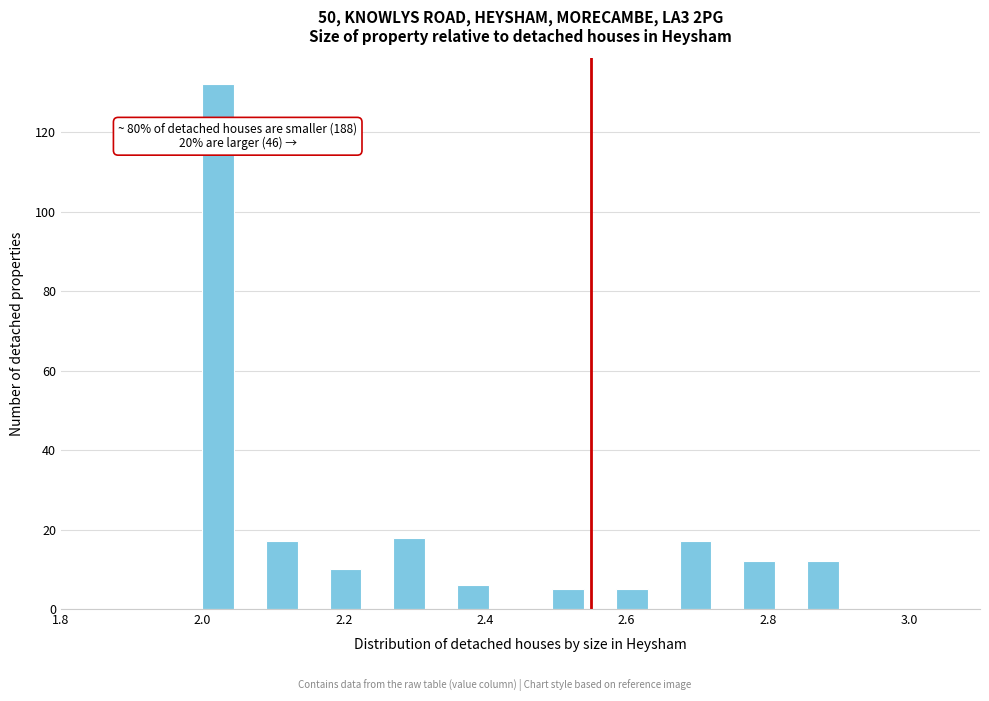

Read against the x-axis, roughly where is the centre of the tallest bar?

2.02